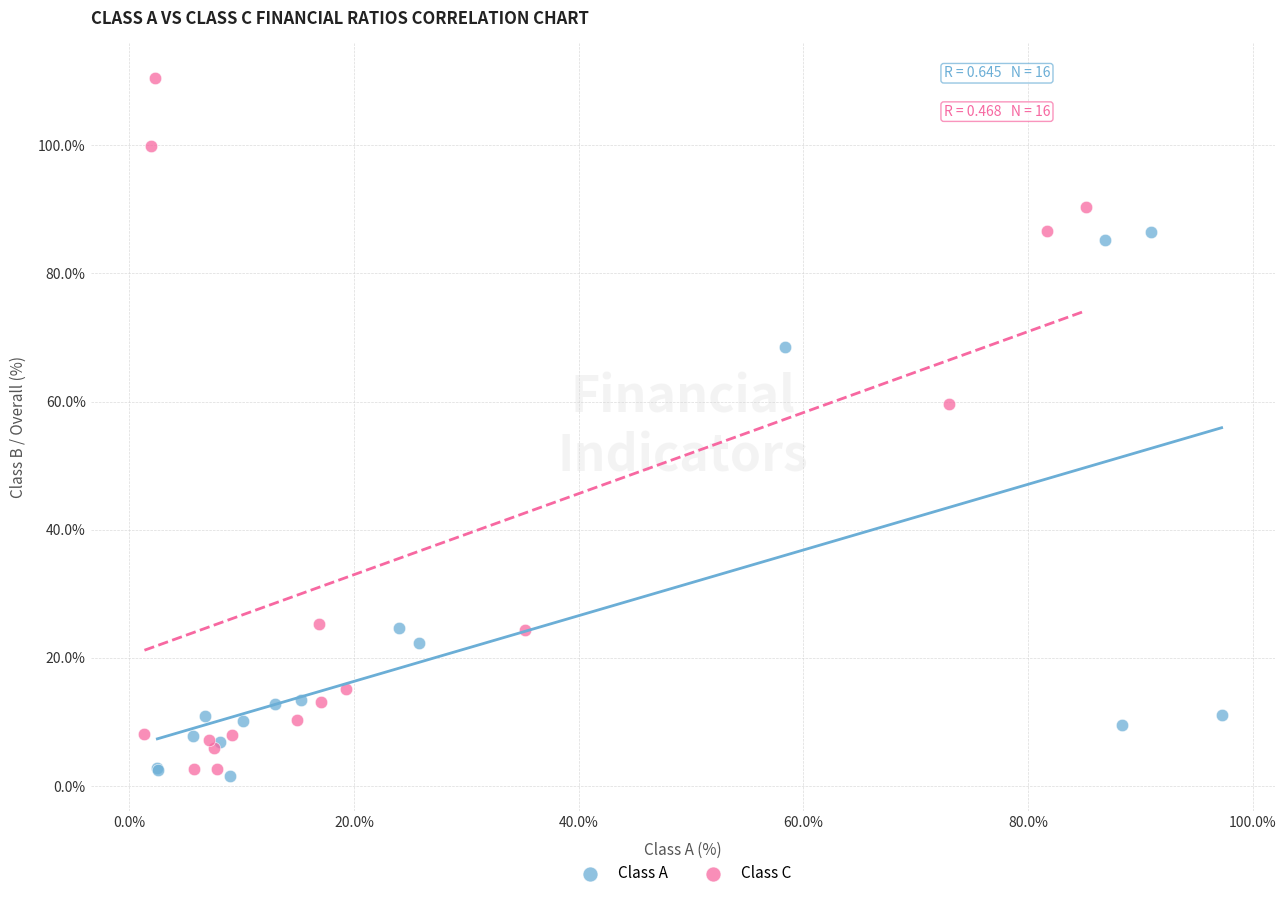

Which series contains the highest Y value?

Class C